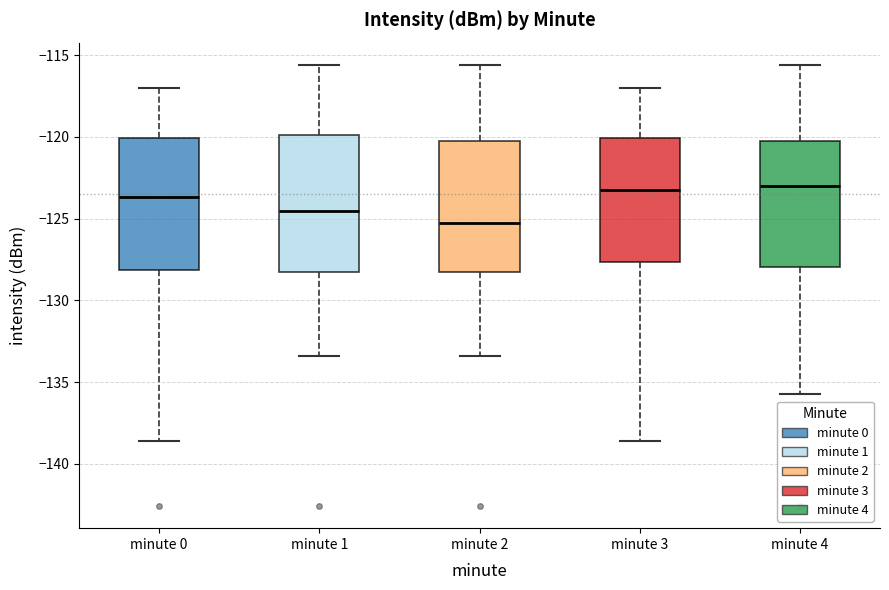

Where does the median line of the box for minute 2 sit on the y-axis? The values are not printed on the chart, so give them approximately, as read against the axis.

-125.5